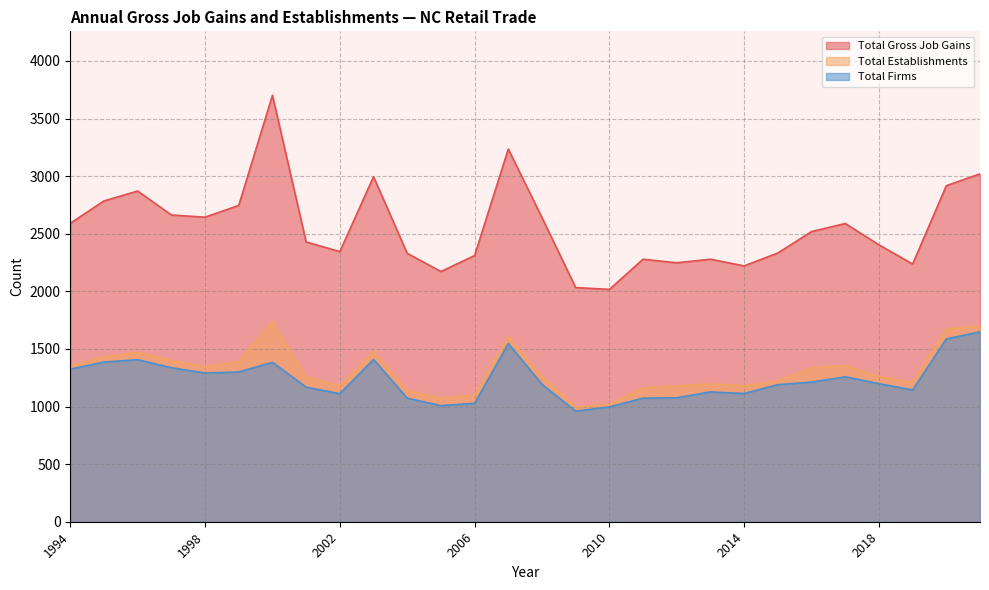

What is the average value of the Total Firms series?

1234